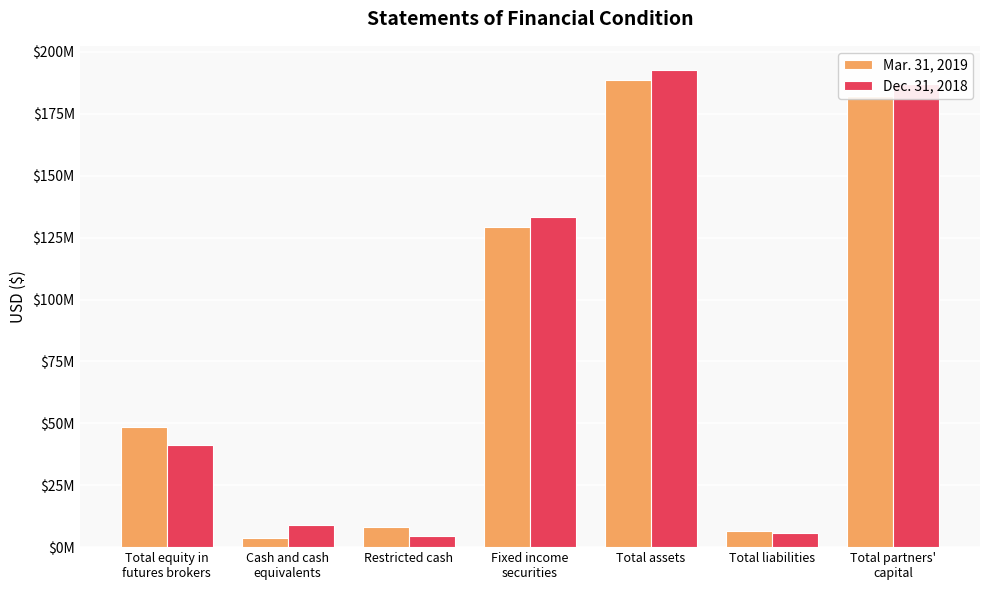

What is the maximum value for Mar. 31, 2019?

188713178